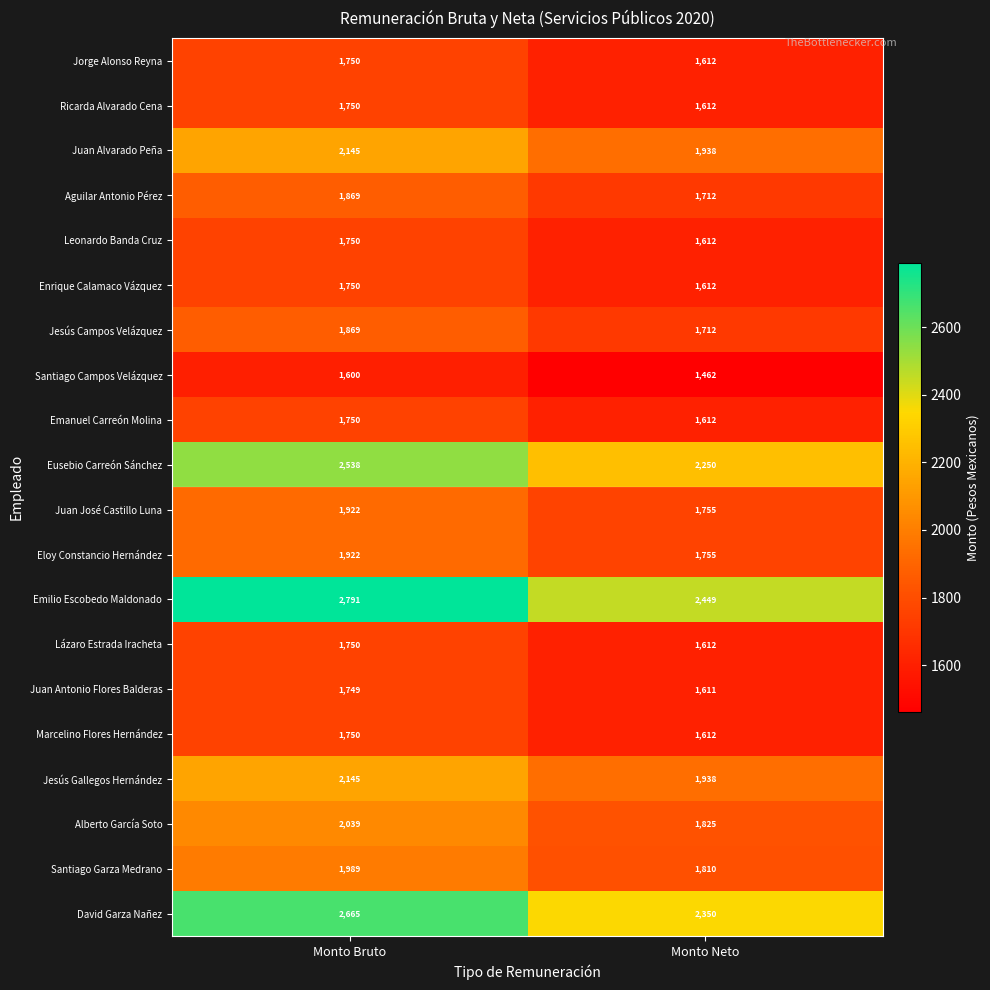

True or false: Santiago Garza Medrano has a value of 1810 at Monto Neto.

True